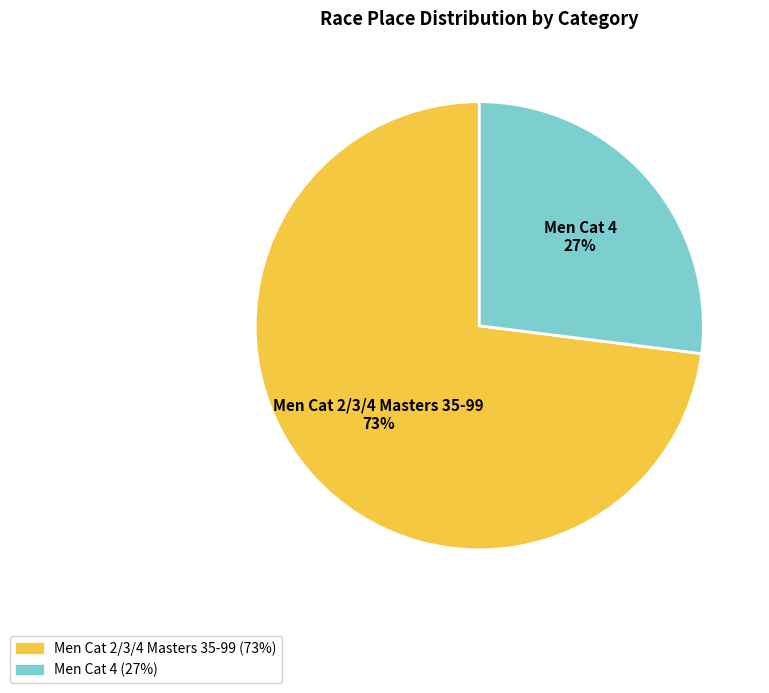

Which slice is the smallest?

Men Cat 4